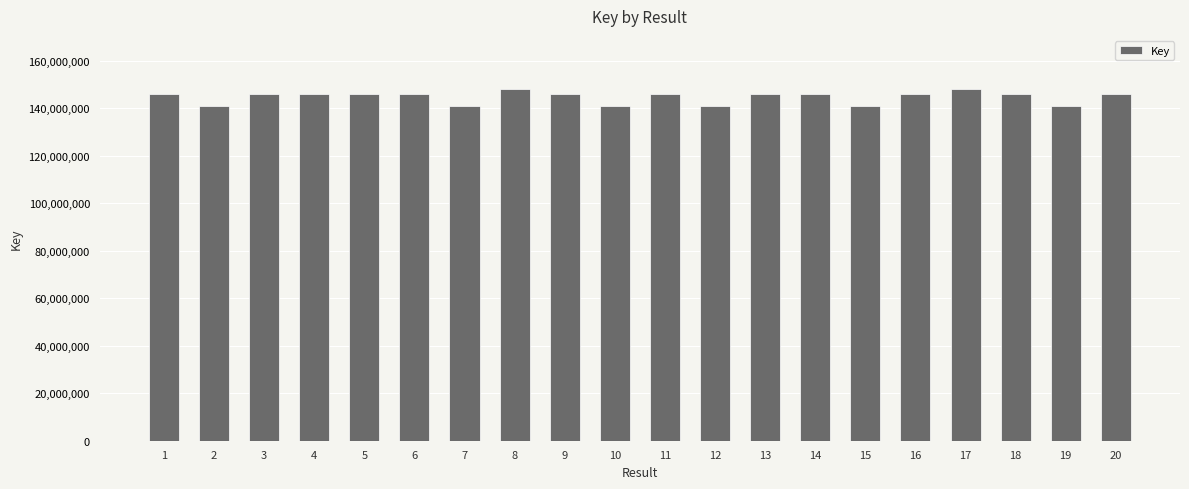

Is it true that the value at 13 is 229160473?

False